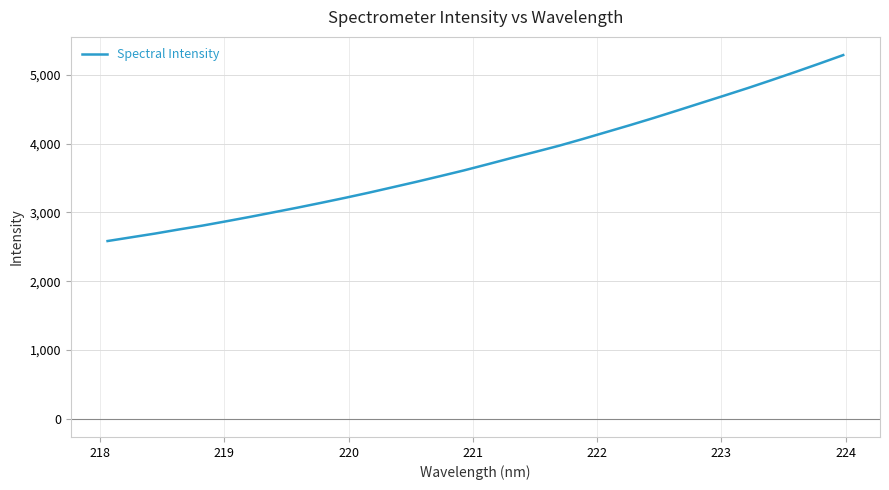

What is the smallest value displayed?

2584.9